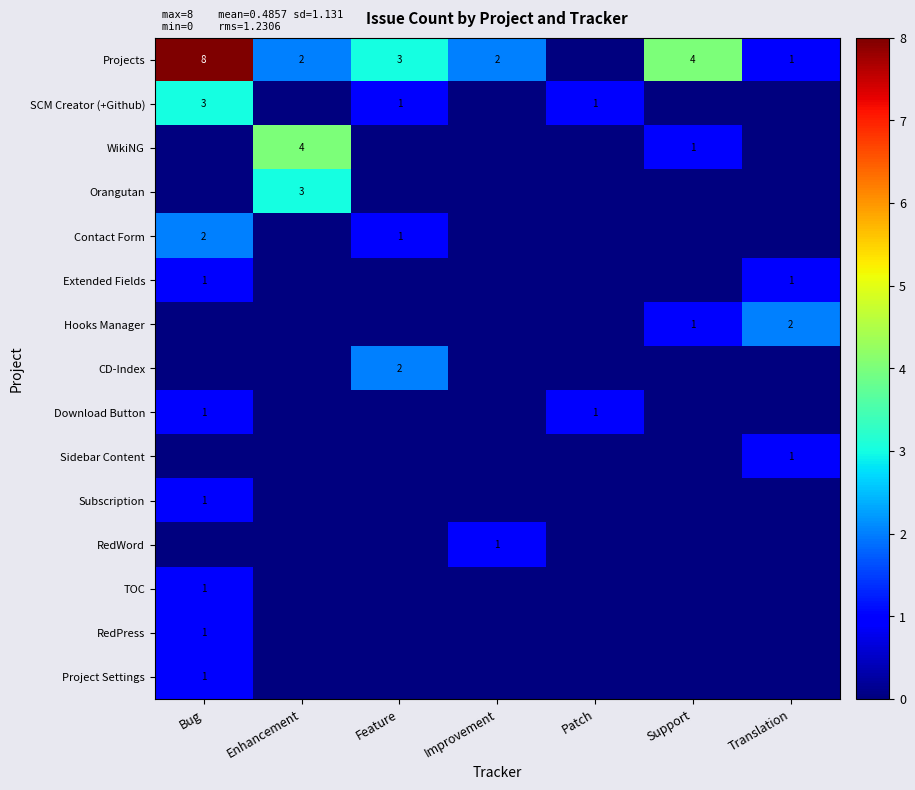

The Orangutan series shows 2 at Enhancement. True or false?

False